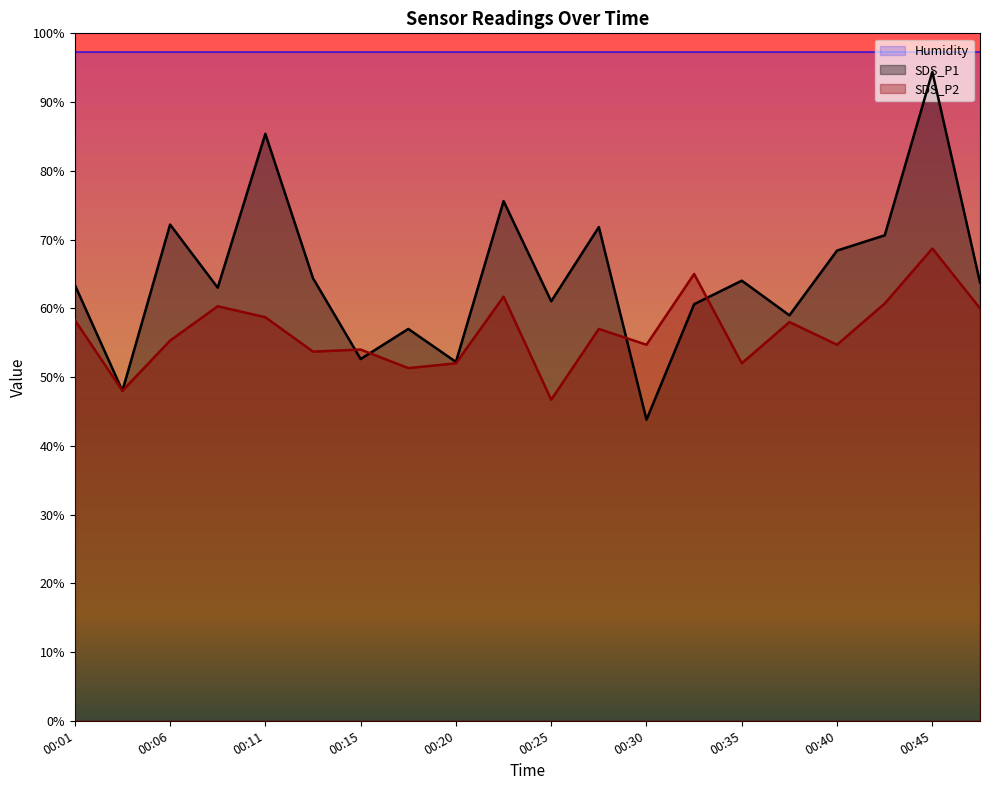

At which label is SDS_P1 closest to 69?

00:40